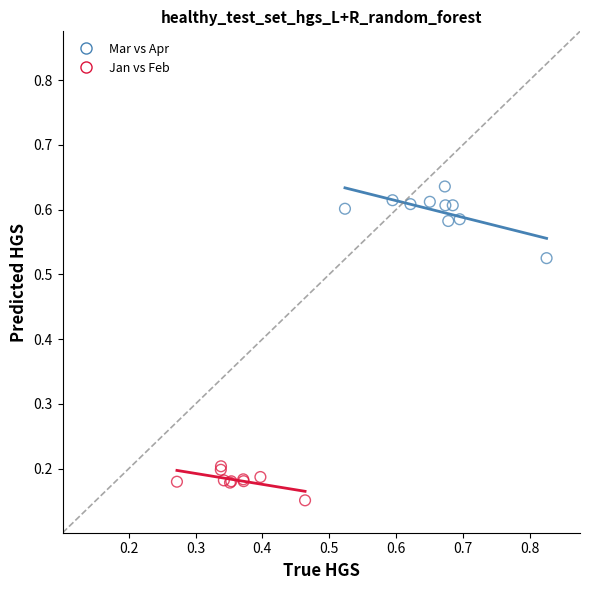

Which series contains the lowest Y value?

Jan vs Feb